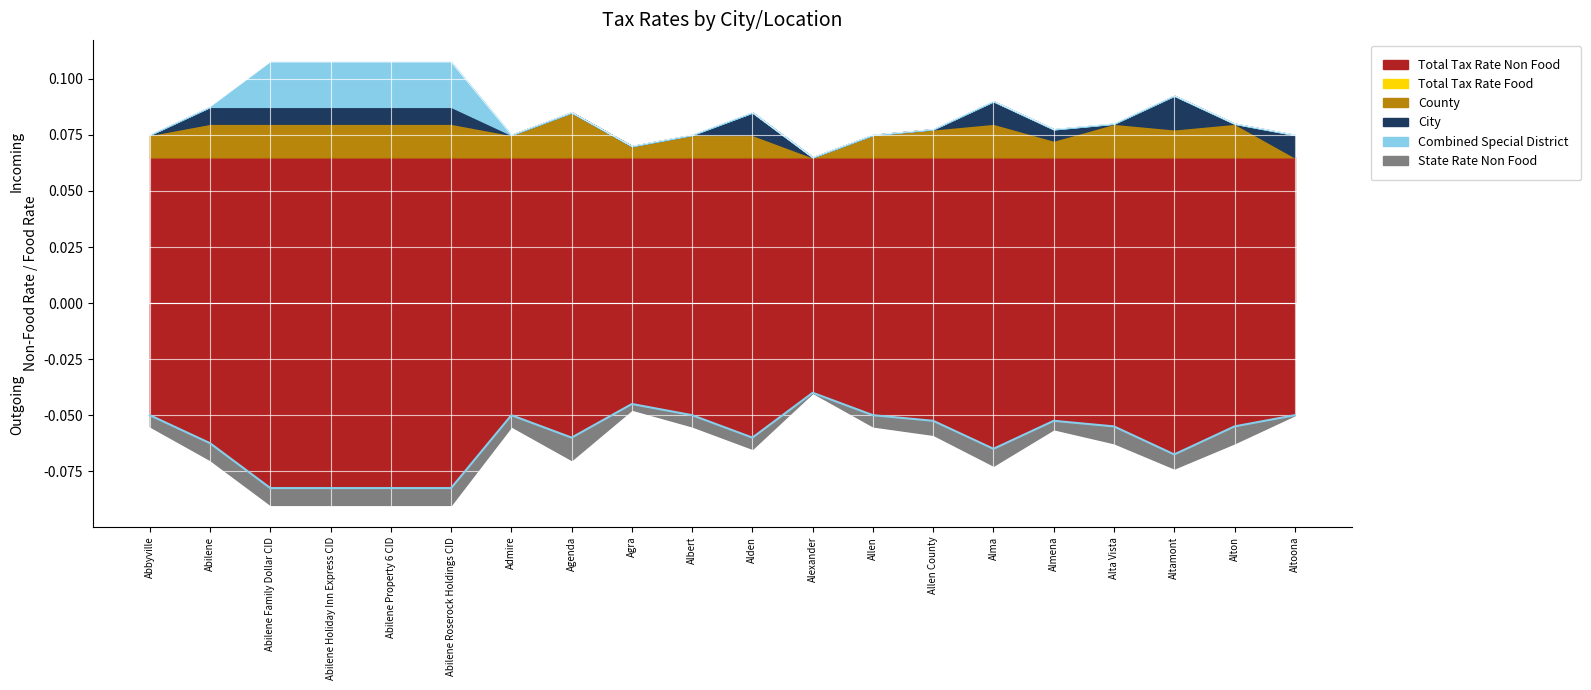

Rank the series by their maximum value, from lowest to highest.

City, County, Combined Special District, State Rate Non Food, Total Tax Rate Food, Total Tax Rate Non Food